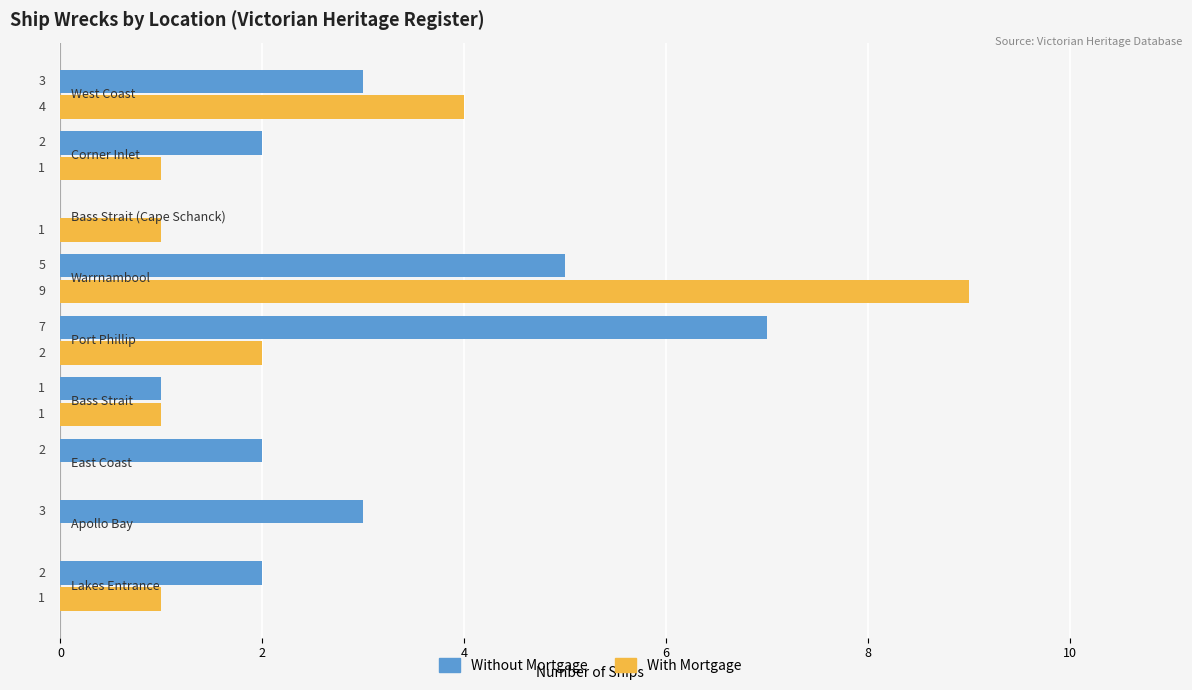

How many With Mortgage values are between 1 and 2?

5